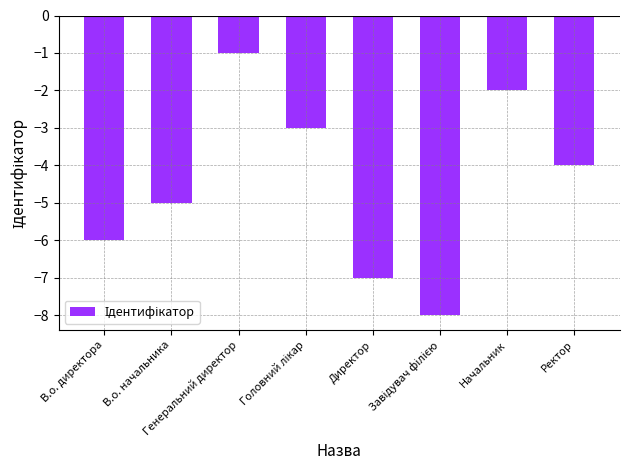

What is the minimum value shown in the chart?

-8